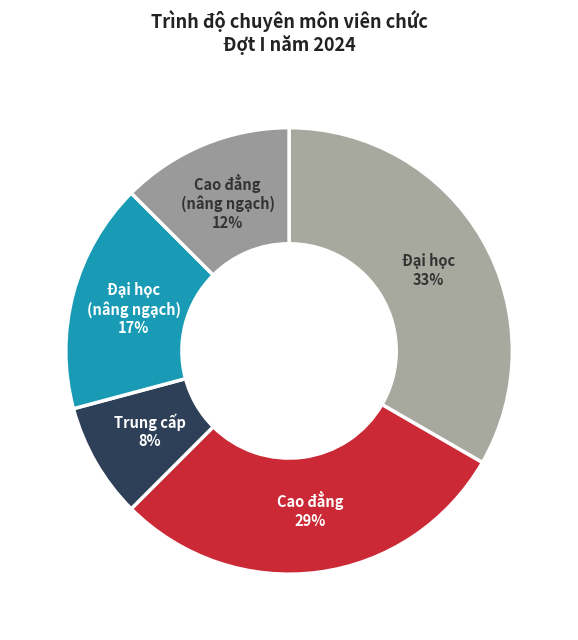

How many slices are in this pie chart?

5